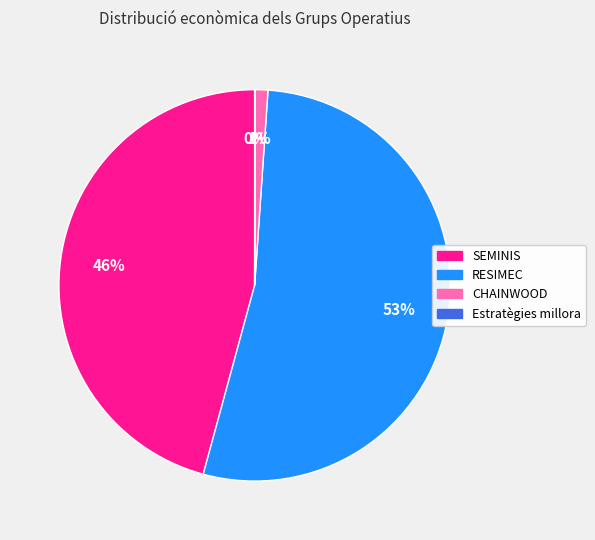

Does any single category account for the majority?

Yes